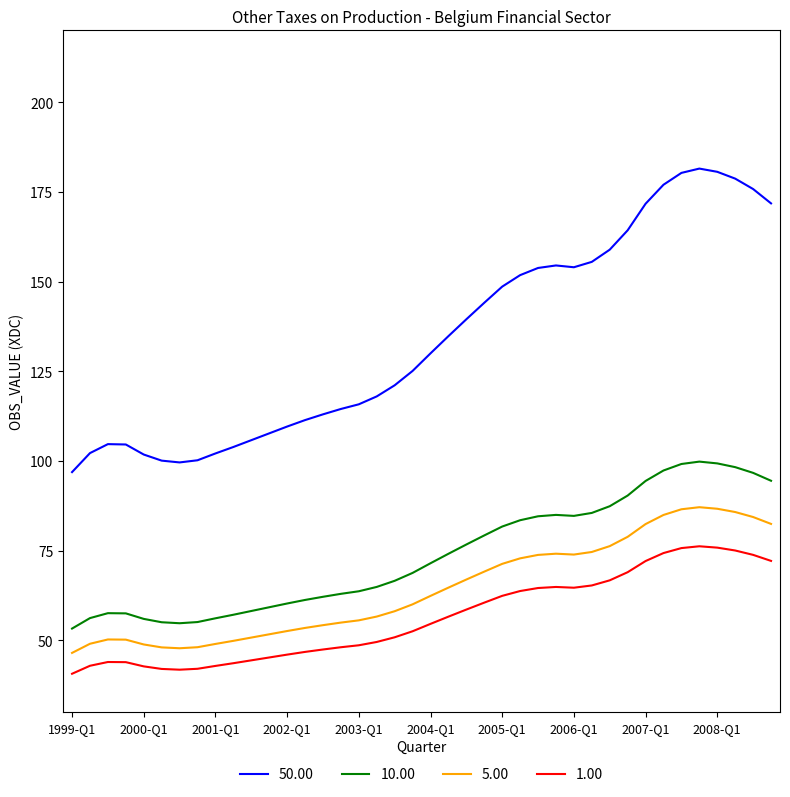

What is the maximum value for 50.00?

181.5